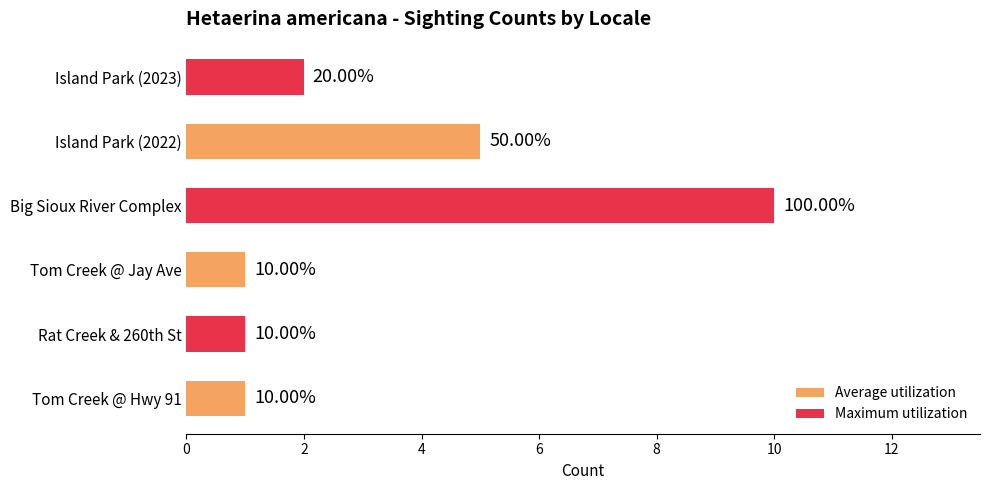

What is the minimum value shown in the chart?

1